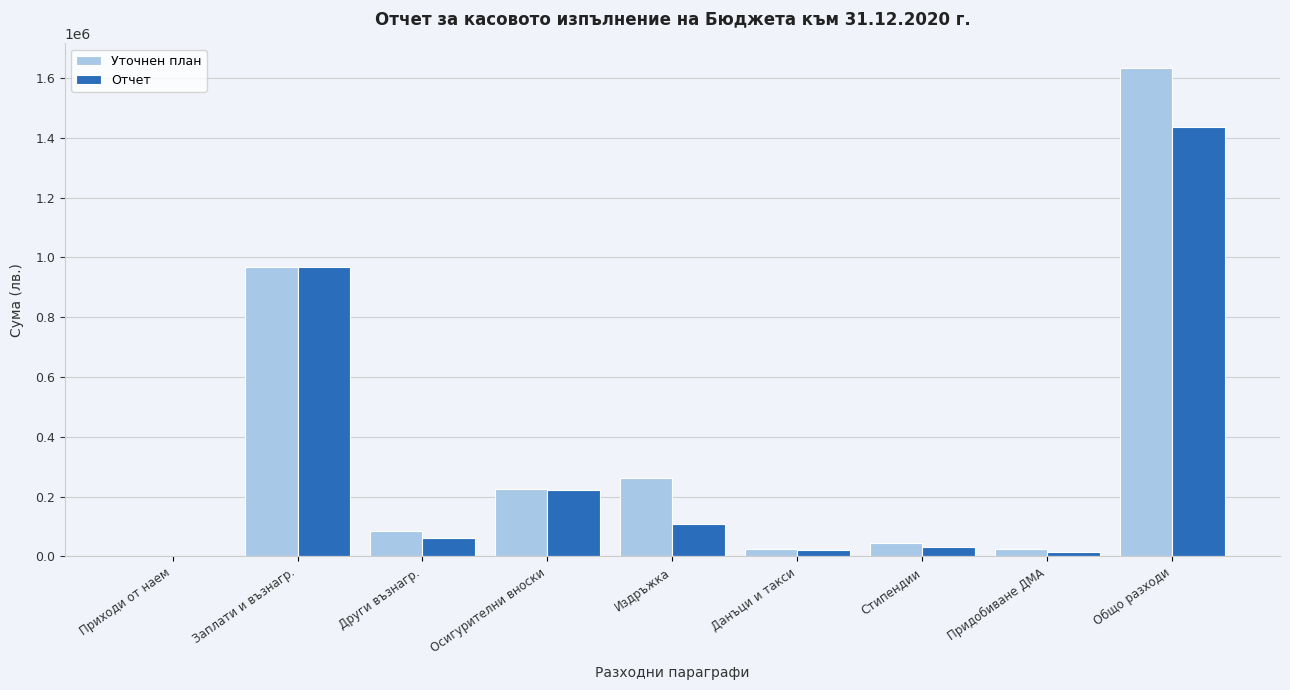

The value of Уточнен план at Общо разходи is 1633833. True or false?

True